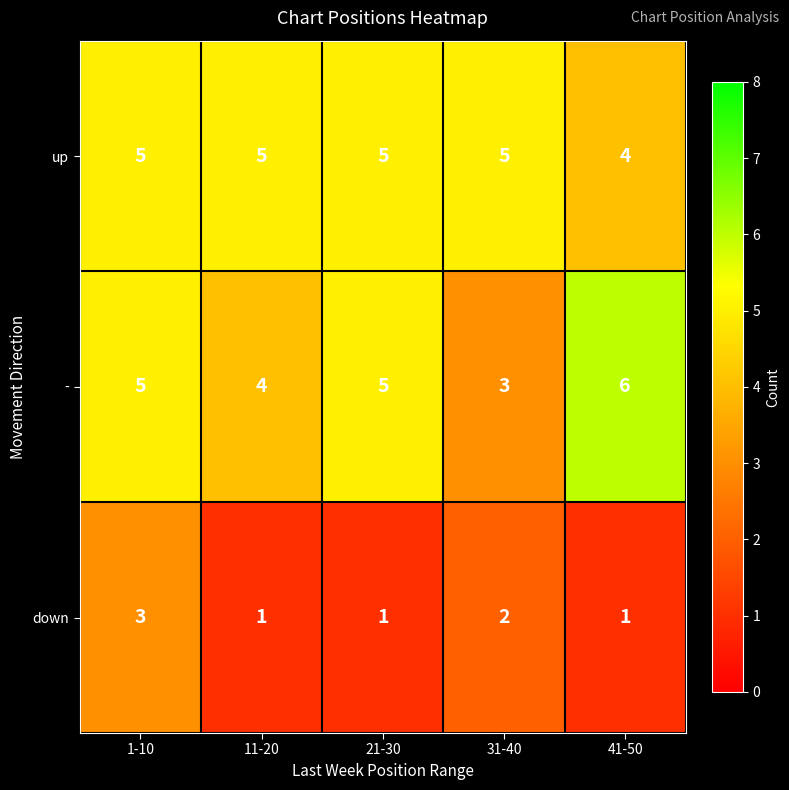

The value of down at 21-30 is 1. True or false?

True